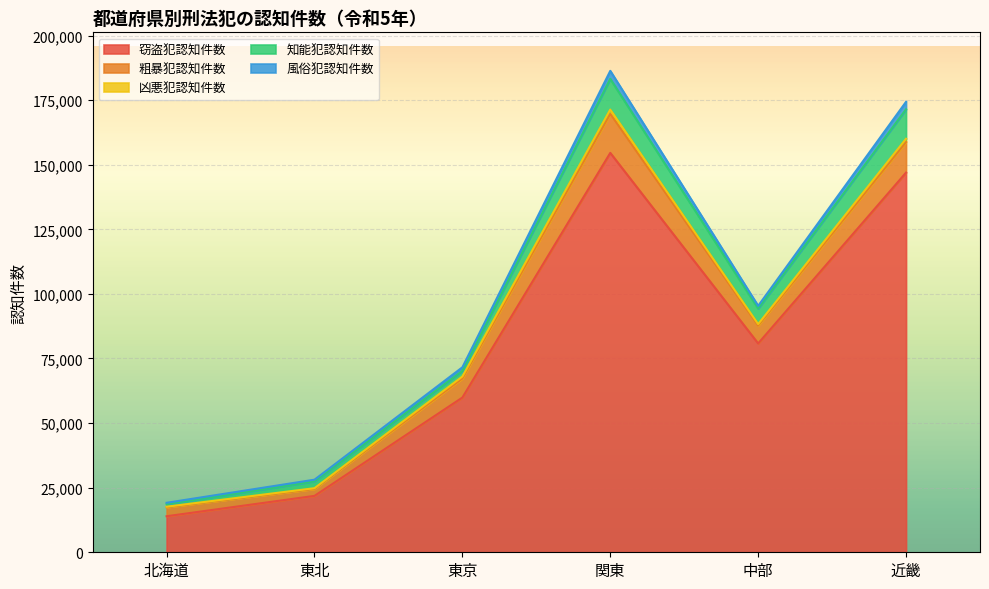

Is the value of 風俗犯認知件数 at 北海道 greater than the value of 凶悪犯認知件数 at 東北?

Yes